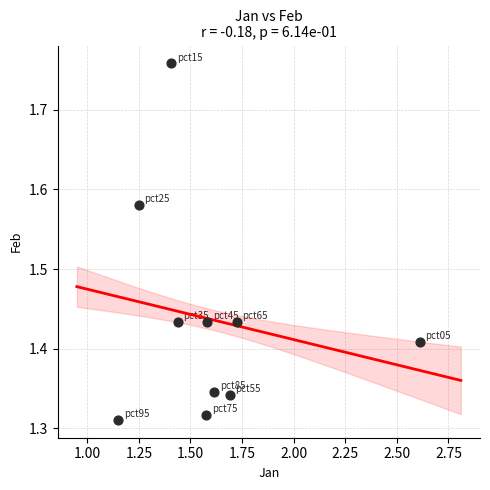

What is the range of X values (max minus min)?

1.5